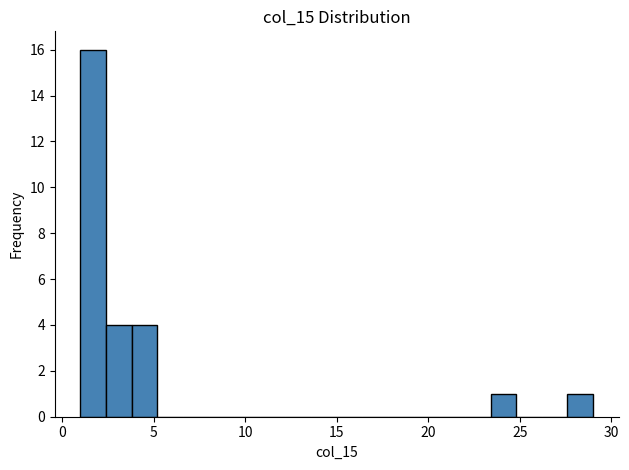

Around what value on the x-axis is the tallest bar? Give the approximate position of its centre, as read against the axis.

1.5